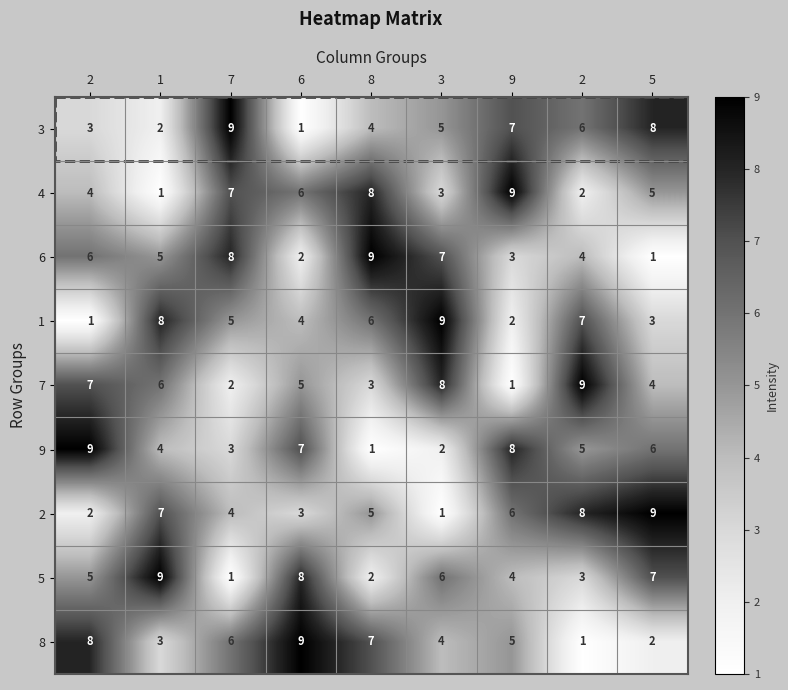

How many series are shown in this chart?

9